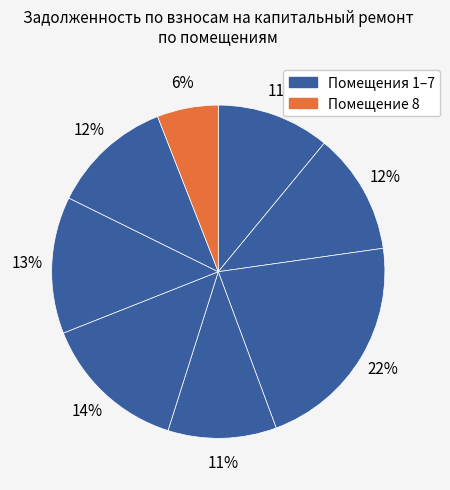

To the nearest percent, what is the difference between the largest and smallest slice percentages?

16%